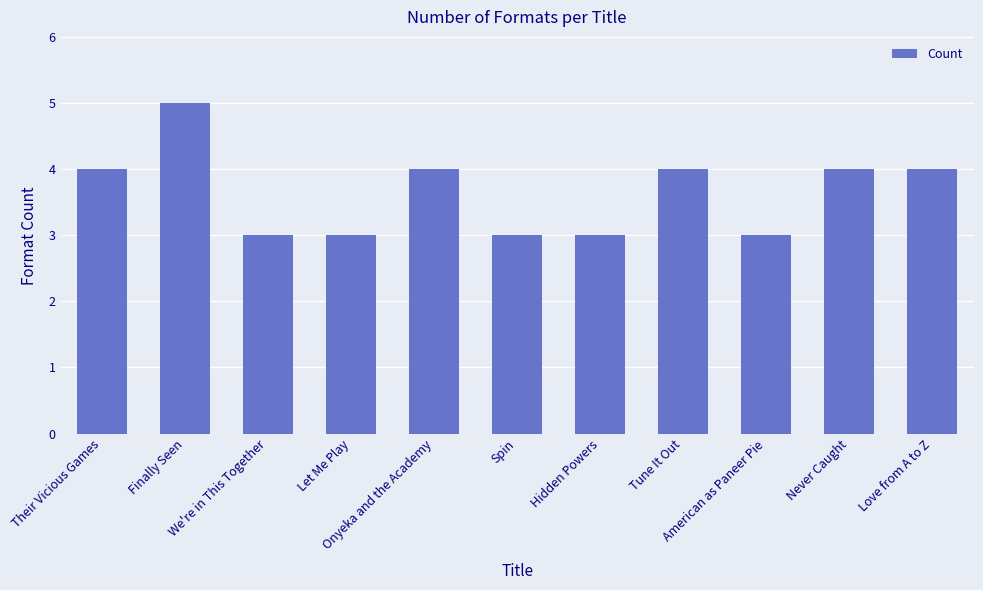

What is the maximum value shown in the chart?

5